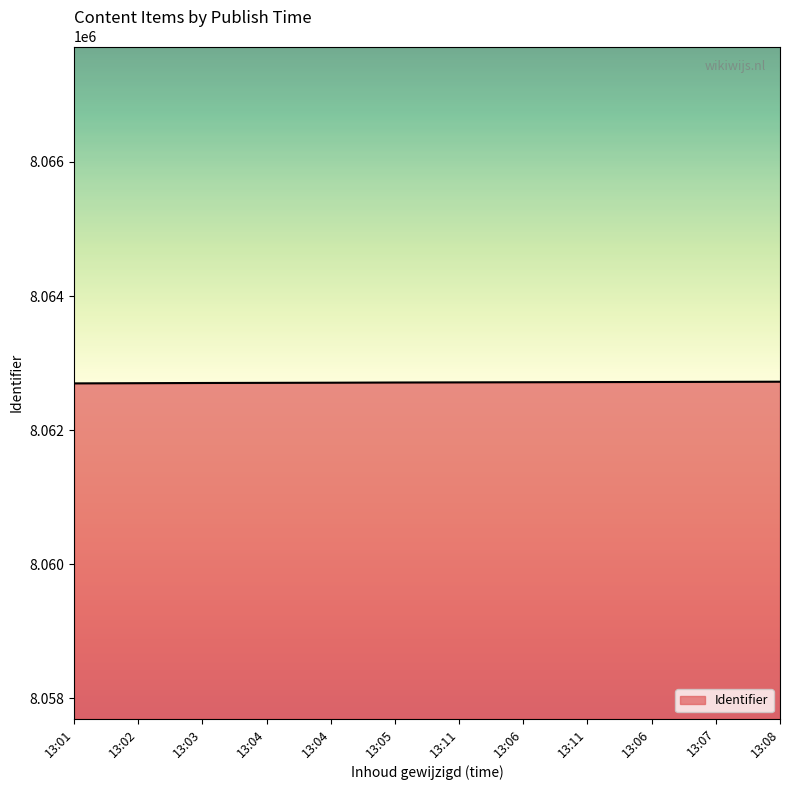

Does the chart display data point markers on the line(s)?

No